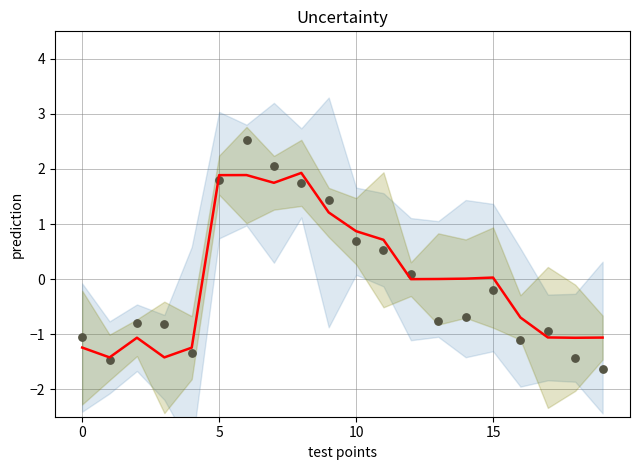

Which series reaches the minimum Y coordinate?

observations